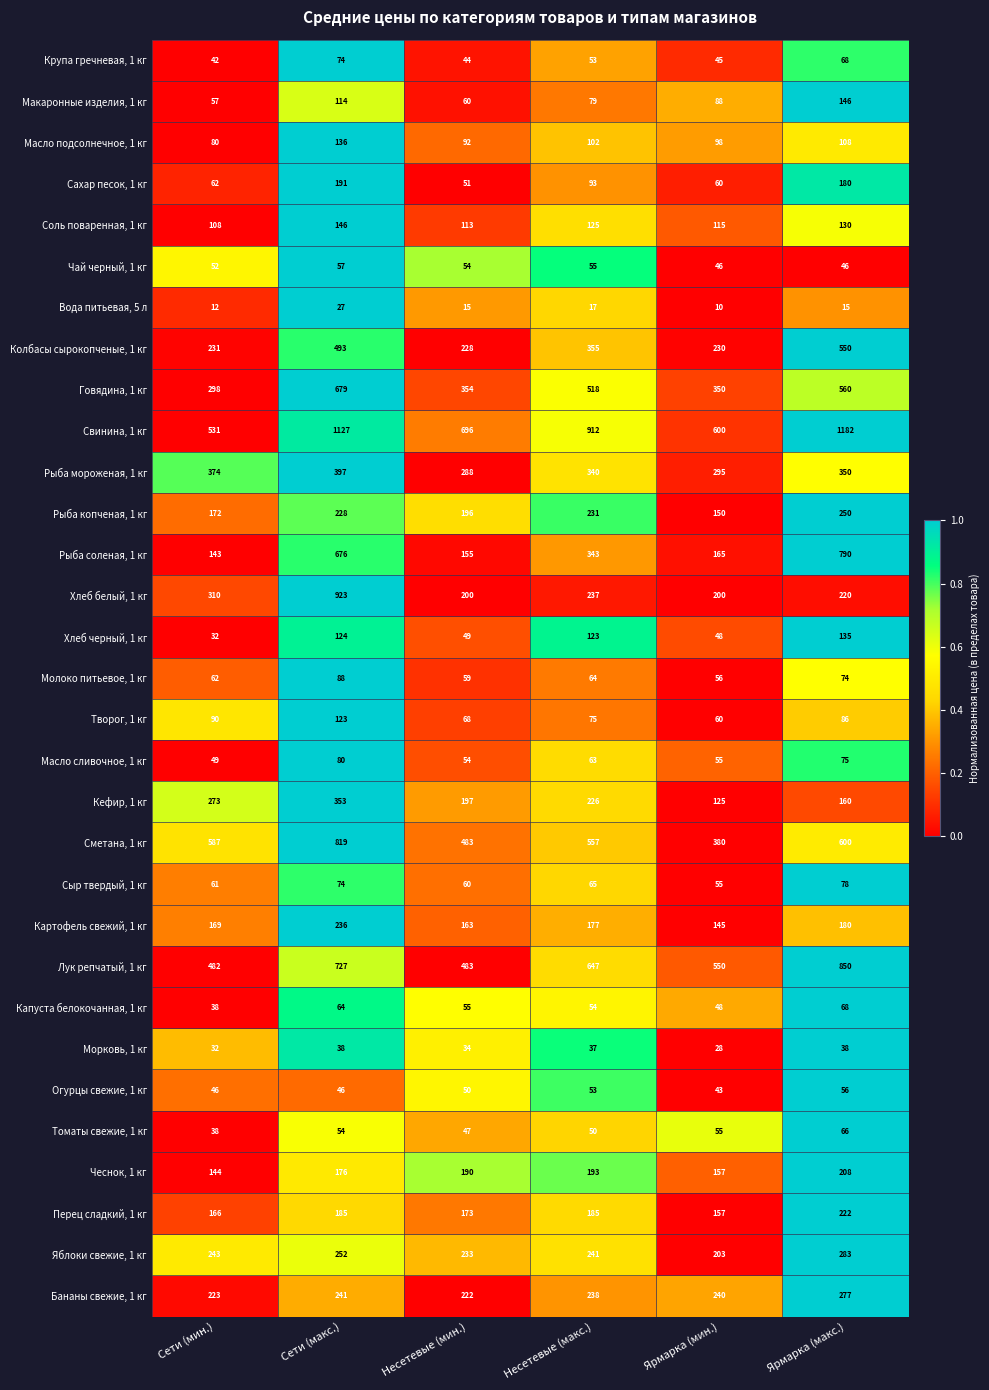

At how many categories does at least one series exceed 11?

6